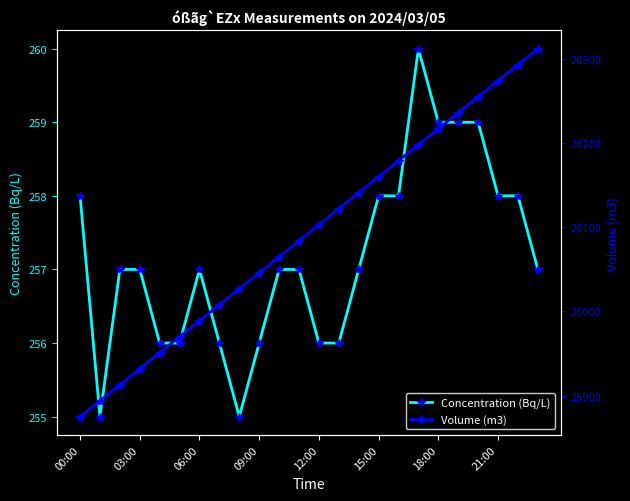

Rank the series by their maximum value, from highest to lowest.

Volume (m3), Concentration (Bq/L)